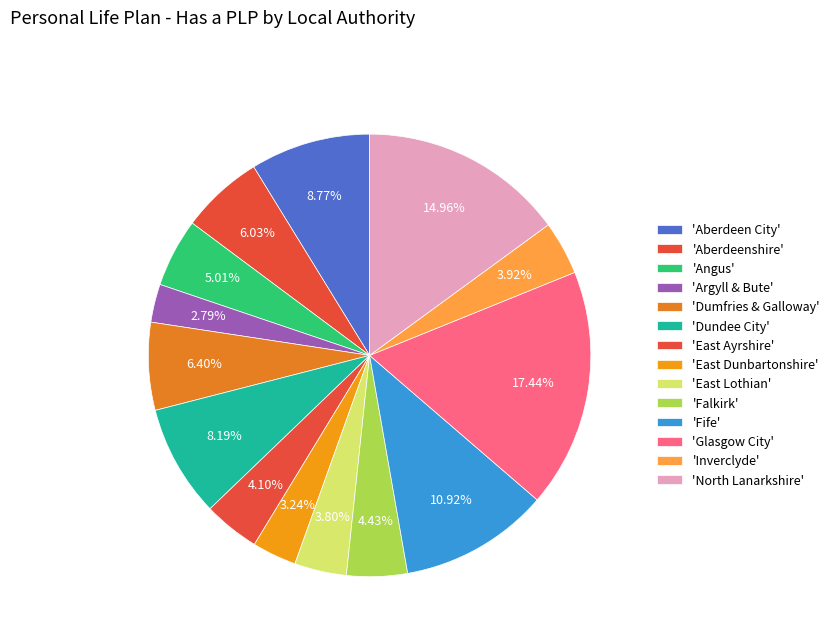

Which slice is the largest?

Glasgow City